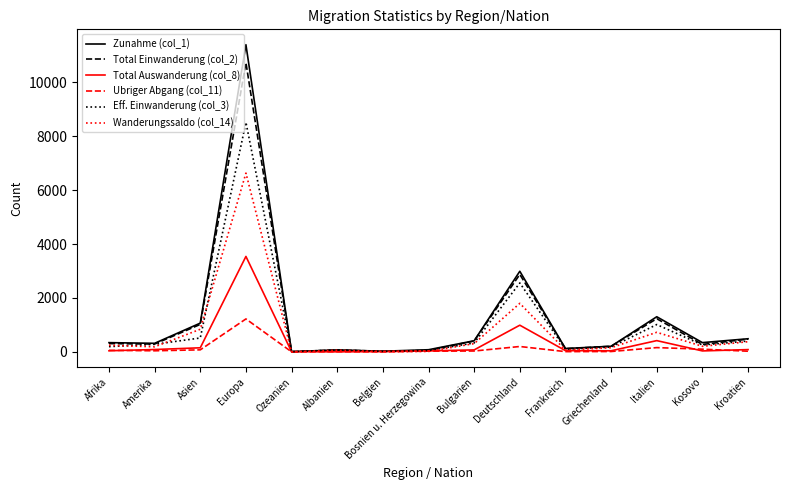

What is the sum of all Eff. Einwanderung (col_3) values?

14499